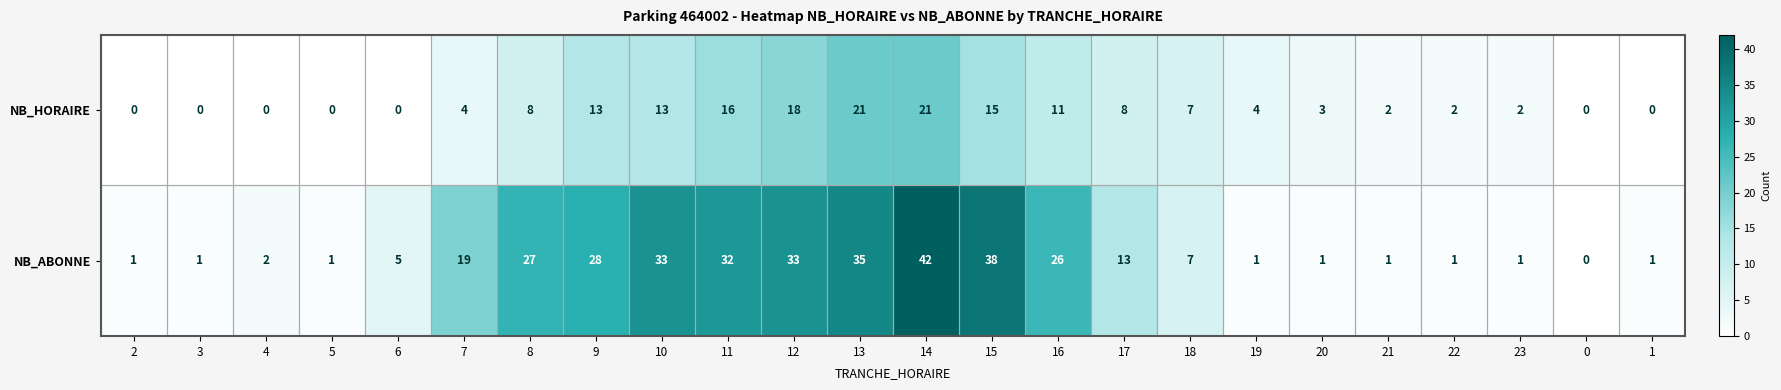

What is the total value across all series at 13?

56